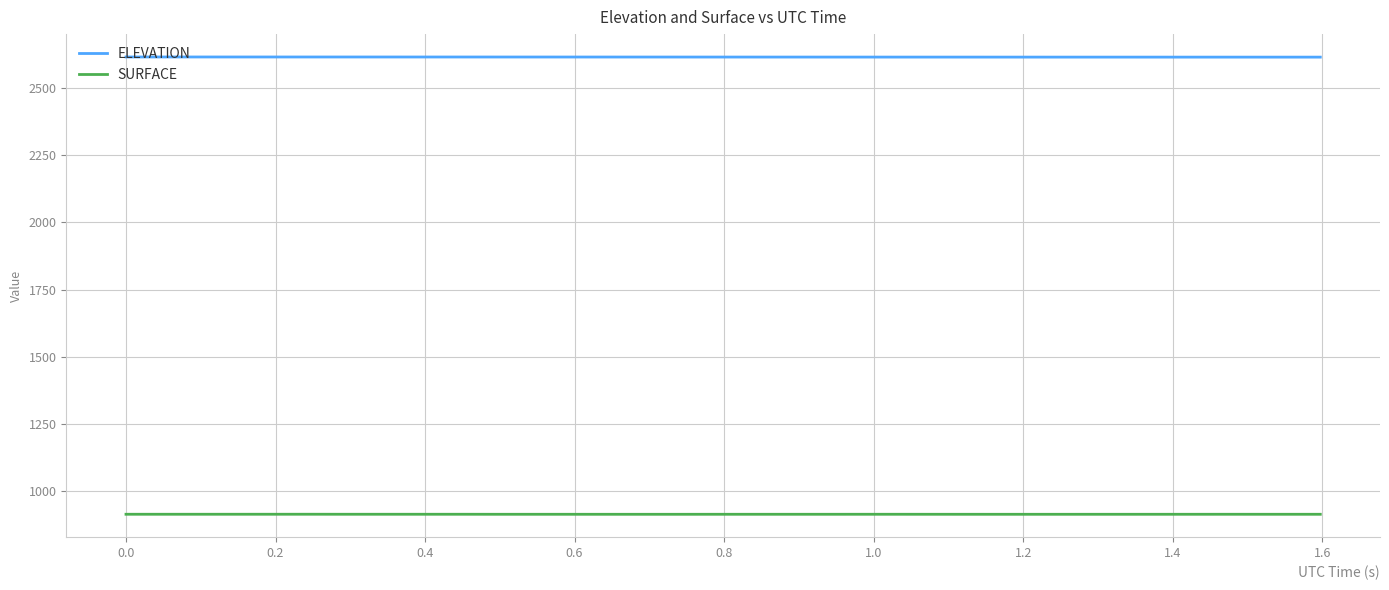

List the series in order of their peak value, lowest first.

SURFACE, ELEVATION